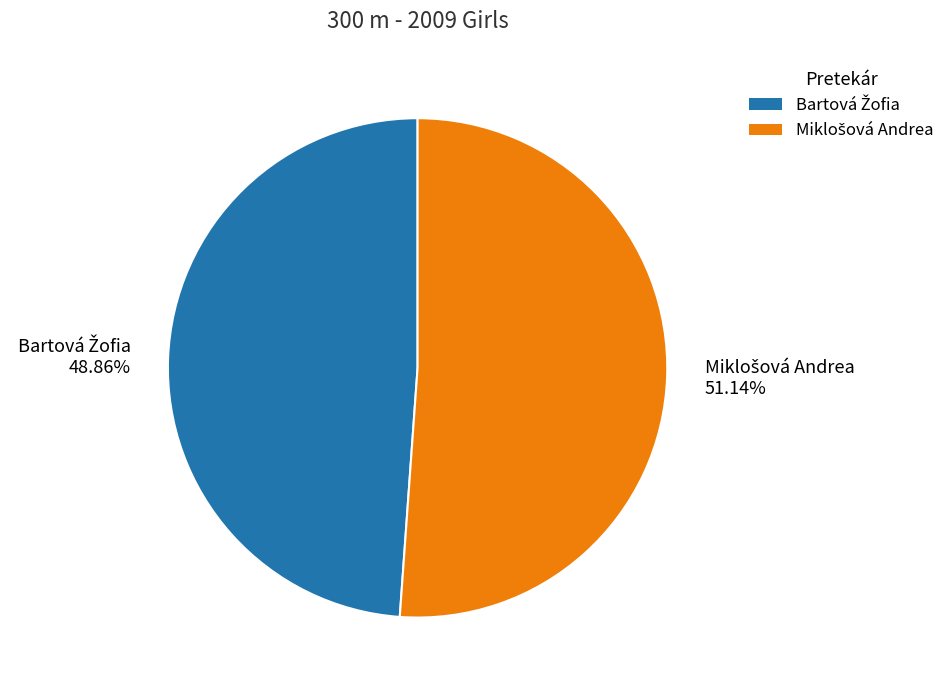

Is there any slice that represents more than half of the pie?

Yes